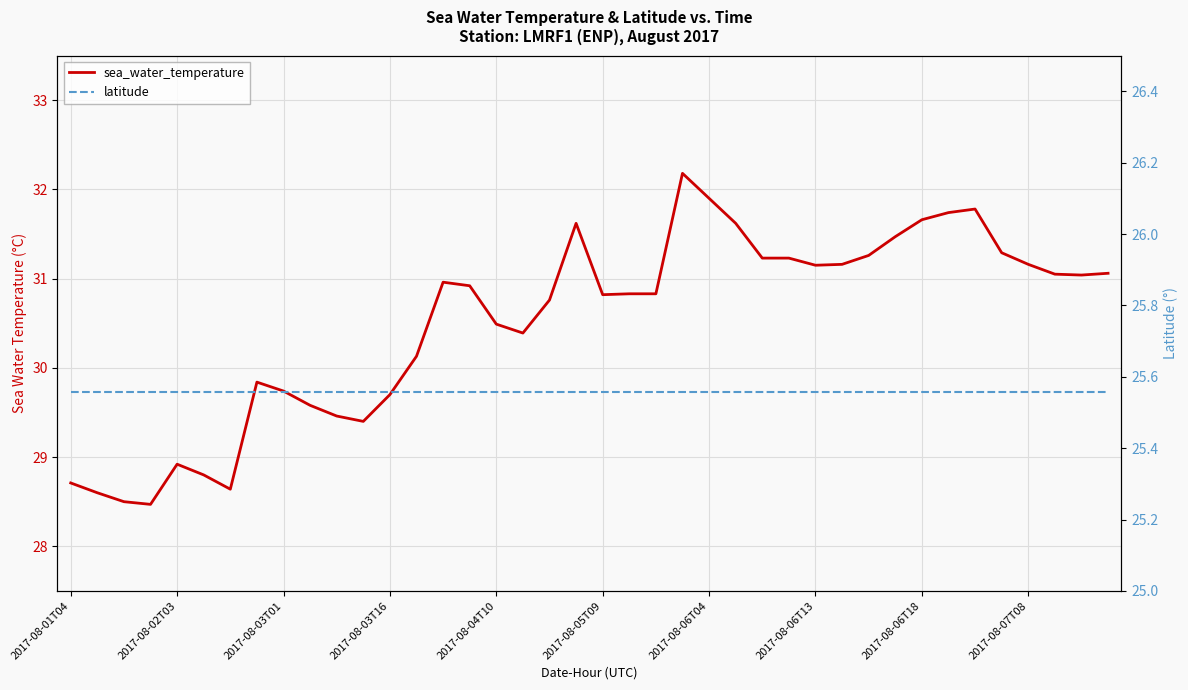

Which series changed the most between 14 and 23?

sea_water_temperature